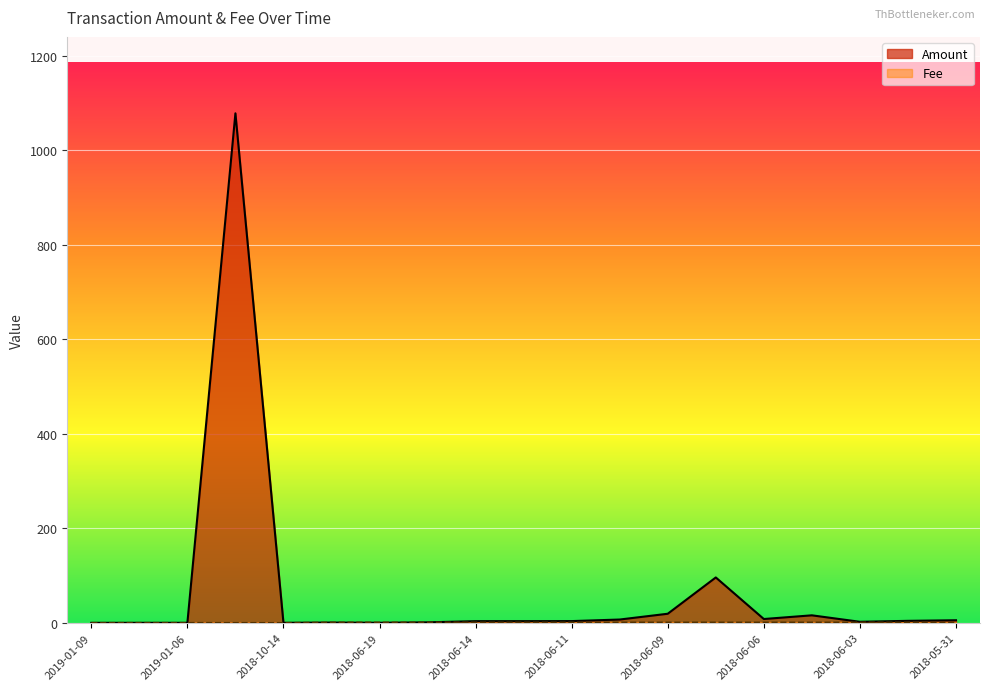

Which series has the largest range (max minus min)?

Amount